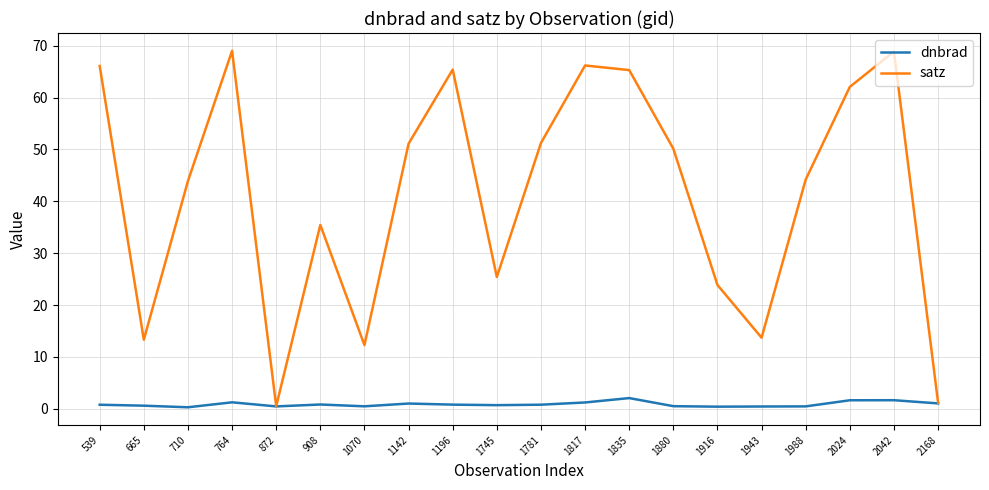

True or false: satz has more than 1 points higher than both neighbors.

True